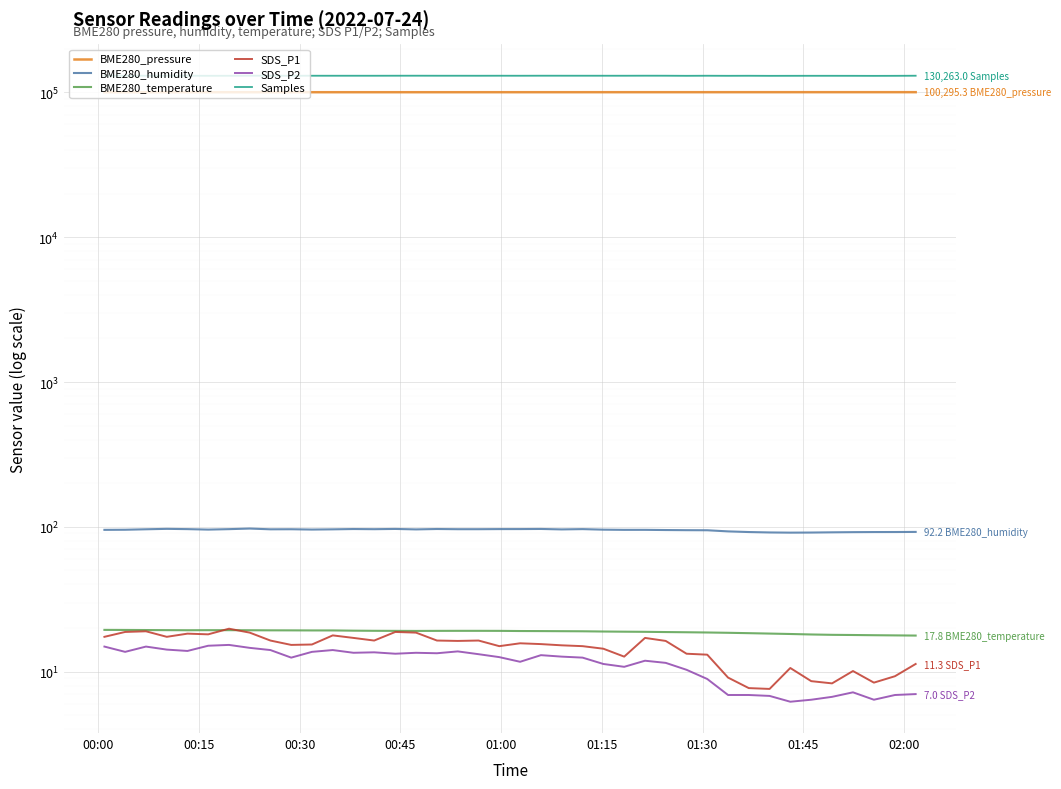

The SDS_P2 series shows 13.7 at 00:15. True or false?

True